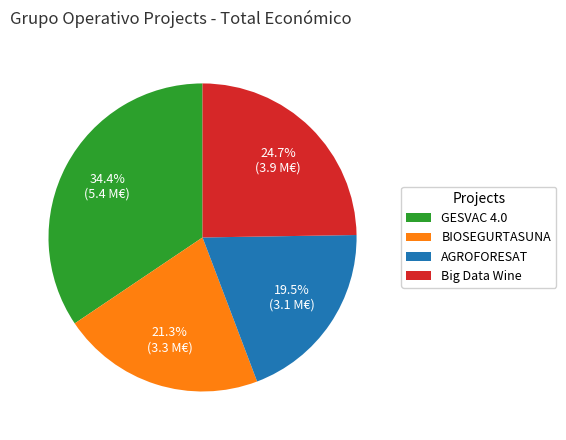

How many segments does this pie chart have?

4